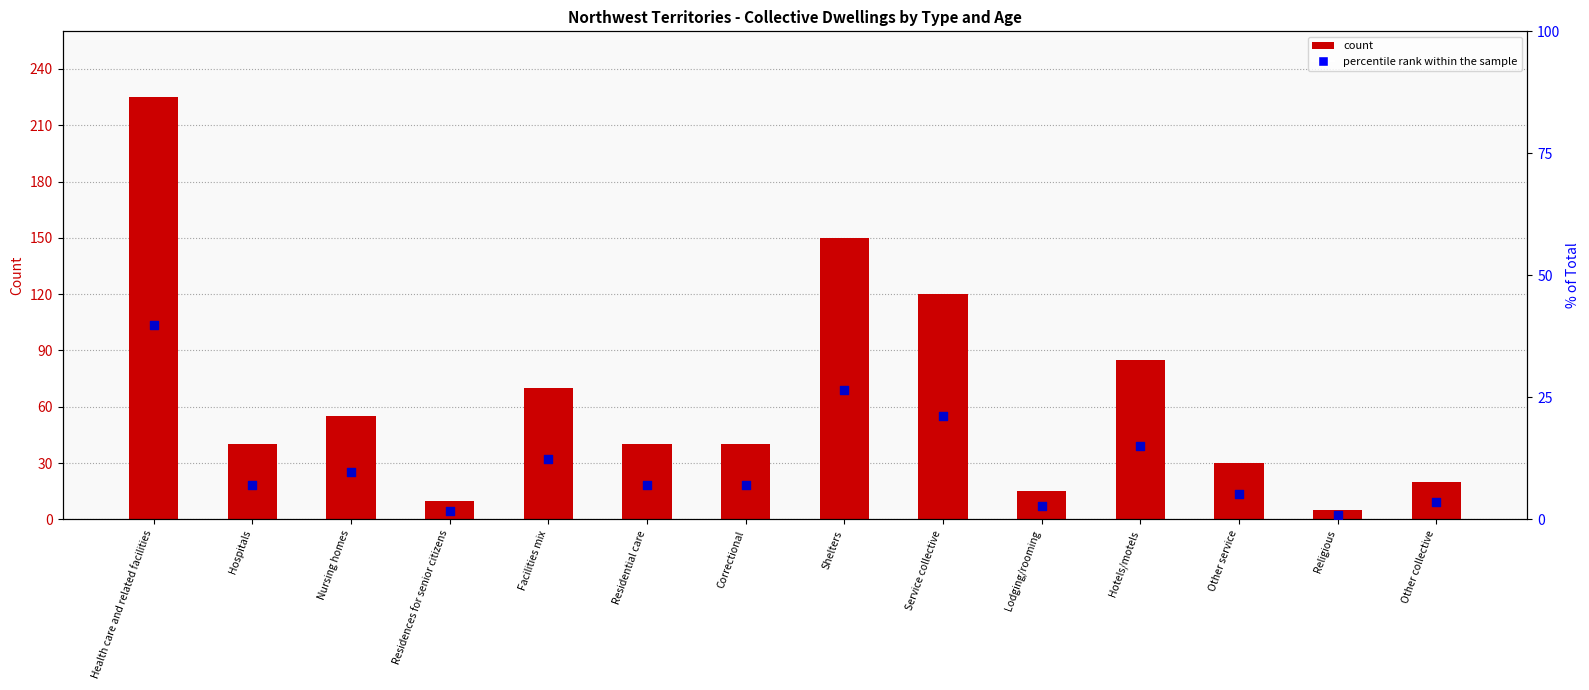

Which series contains the highest Y value?

count